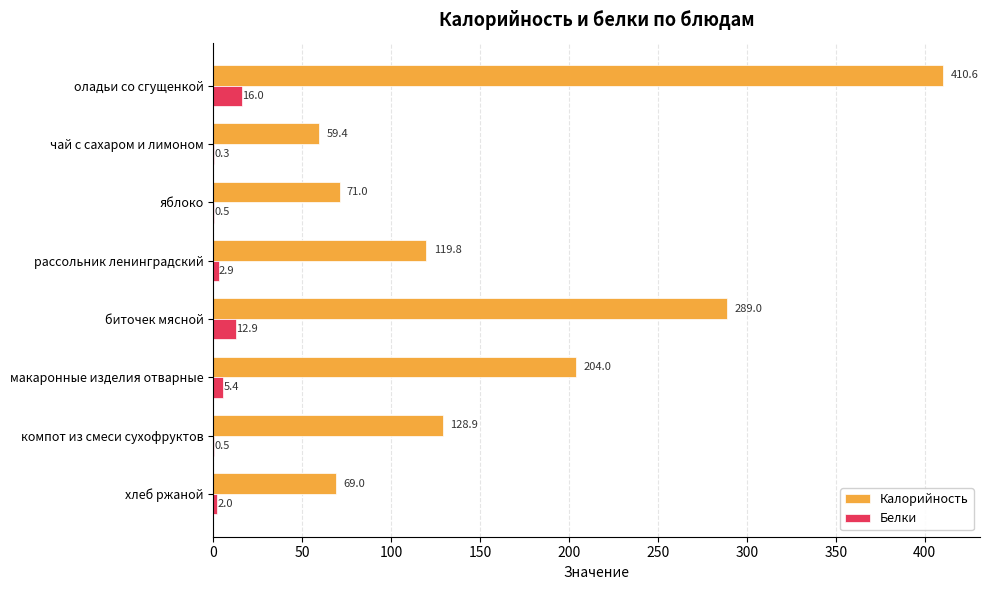

How many values in the Калорийность series exceed 128?

4